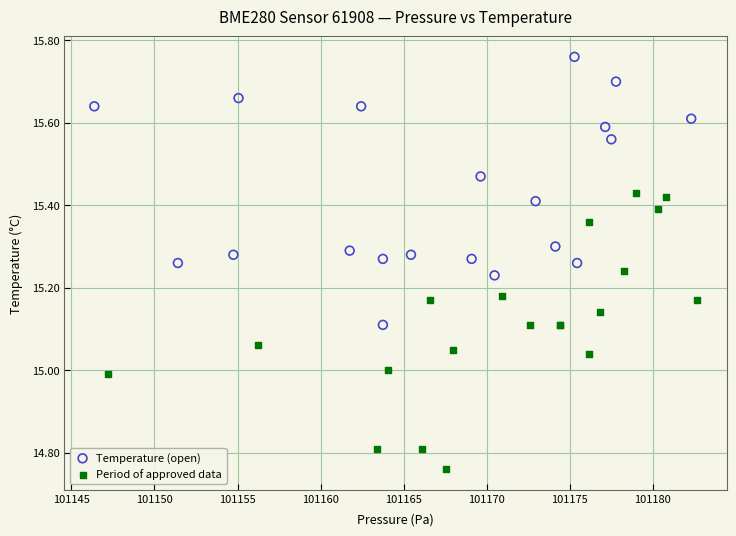

Which series contains the highest Y value?

Temperature (open)